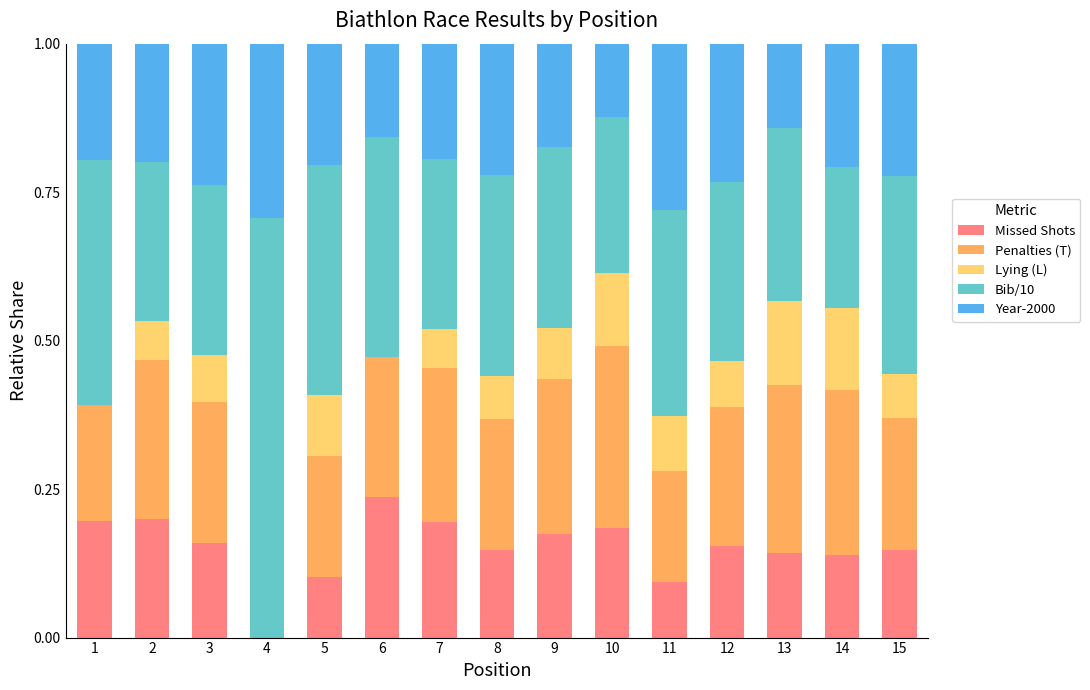

The Missed Shots series shows 0.1 at 11. True or false?

True